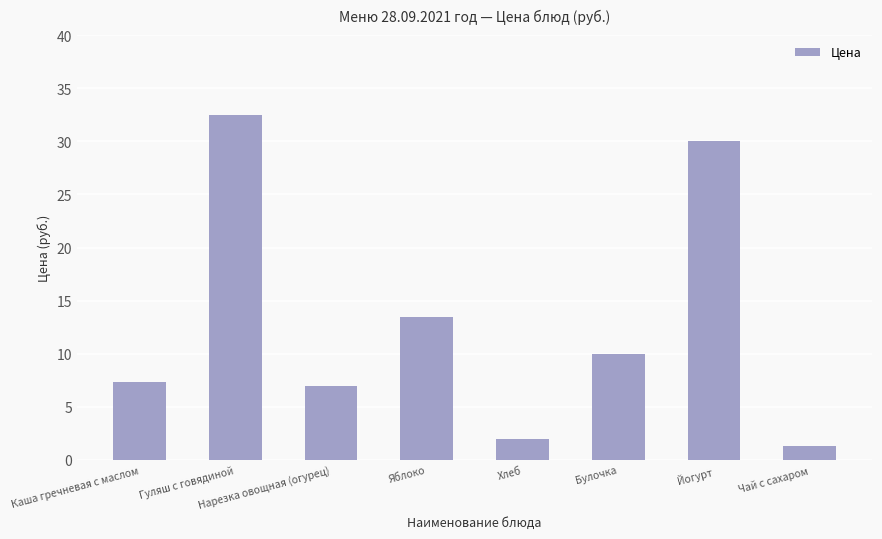

Reading left to right, list all the values displayed in this chart.

Каша гречневая с маслом=7.3	Гуляш с говядиной=32.5	Нарезка овощная (огурец)=7.0	Яблоко=13.5	Хлеб=2.0	Булочка=10.0	Йогурт=30.0	Чай с сахаром=1.4